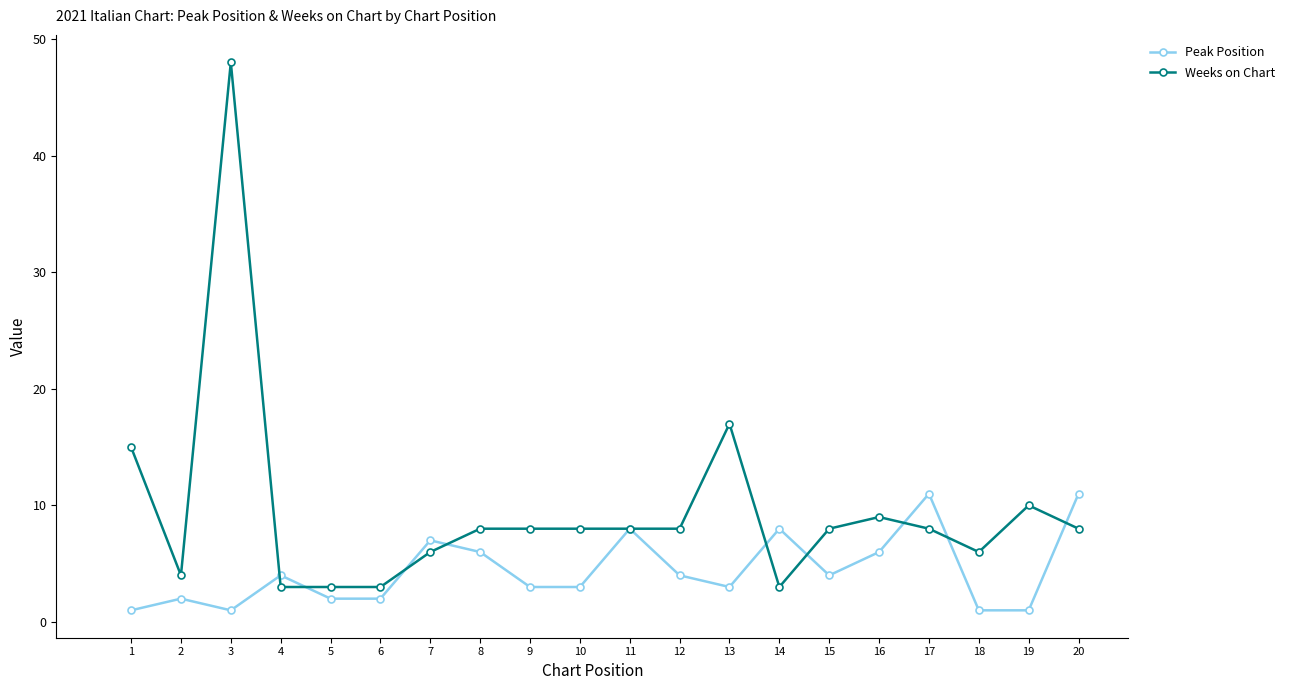

Is it true that Peak Position equals 4 at 7?

False